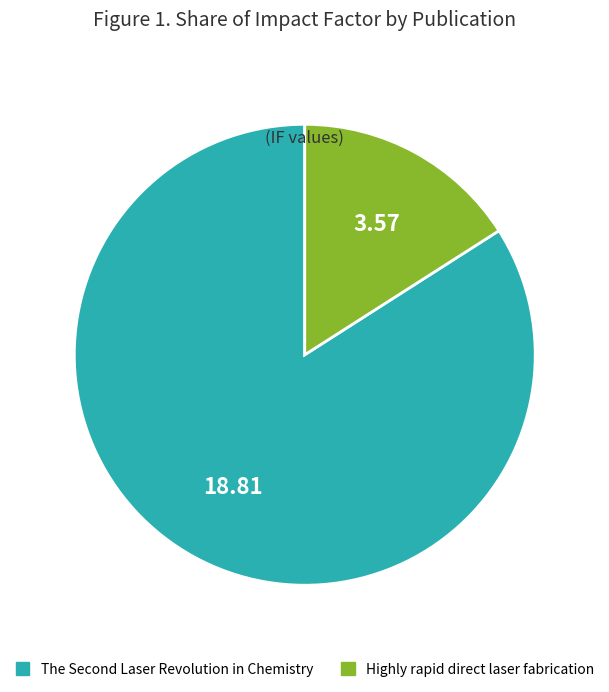

Does Highly rapid direct laser fabrication represent more than half of the total?

No